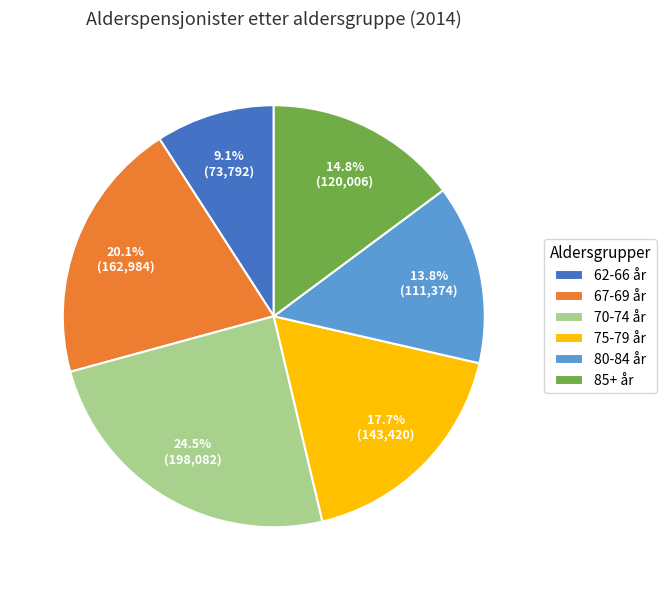

To the nearest percent, what is the difference between the largest and smallest slice percentages?

15%